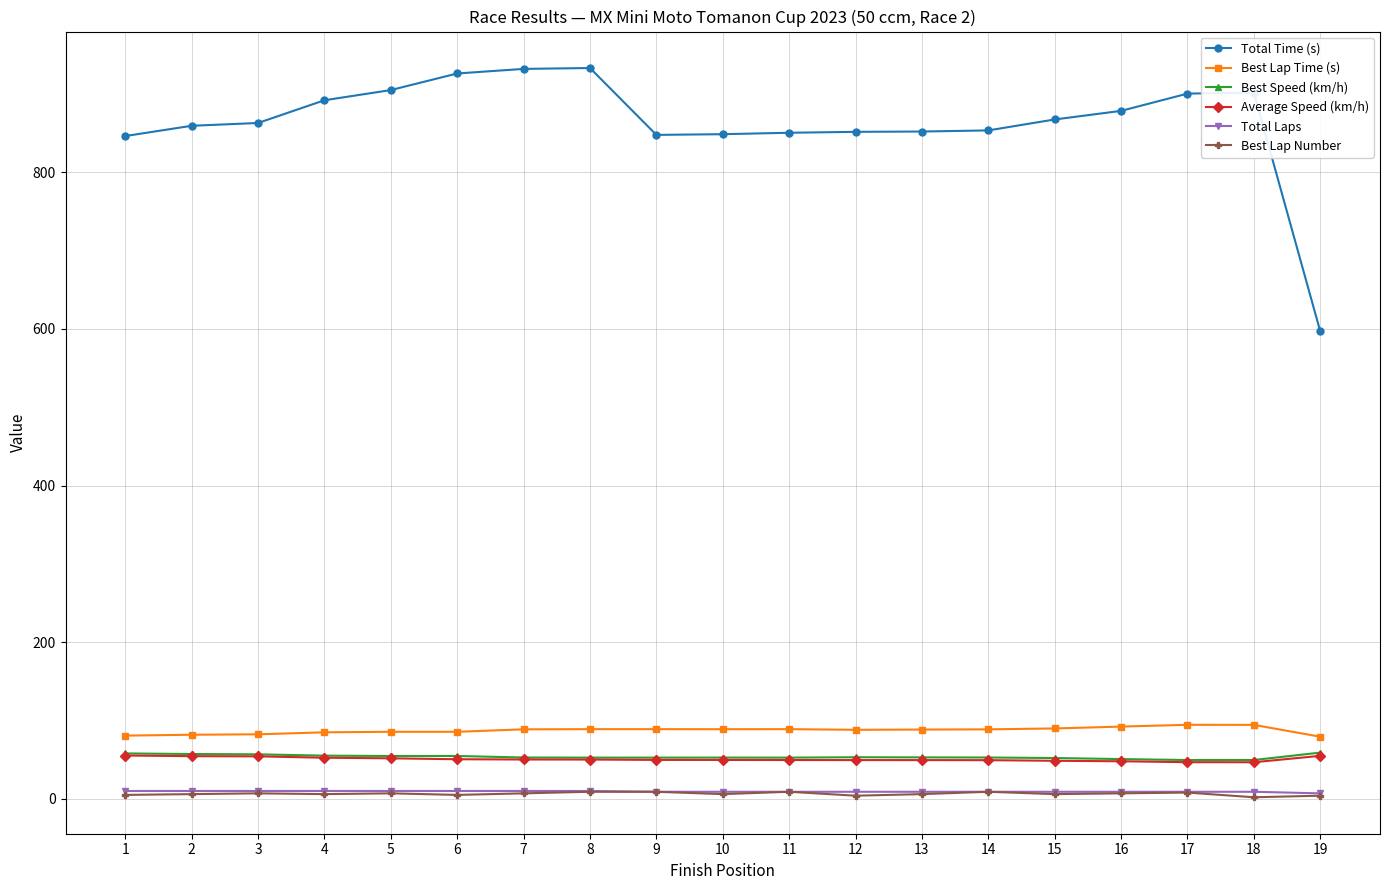

True or false: Best Speed (km/h) and Total Laps intersect in this chart.

False